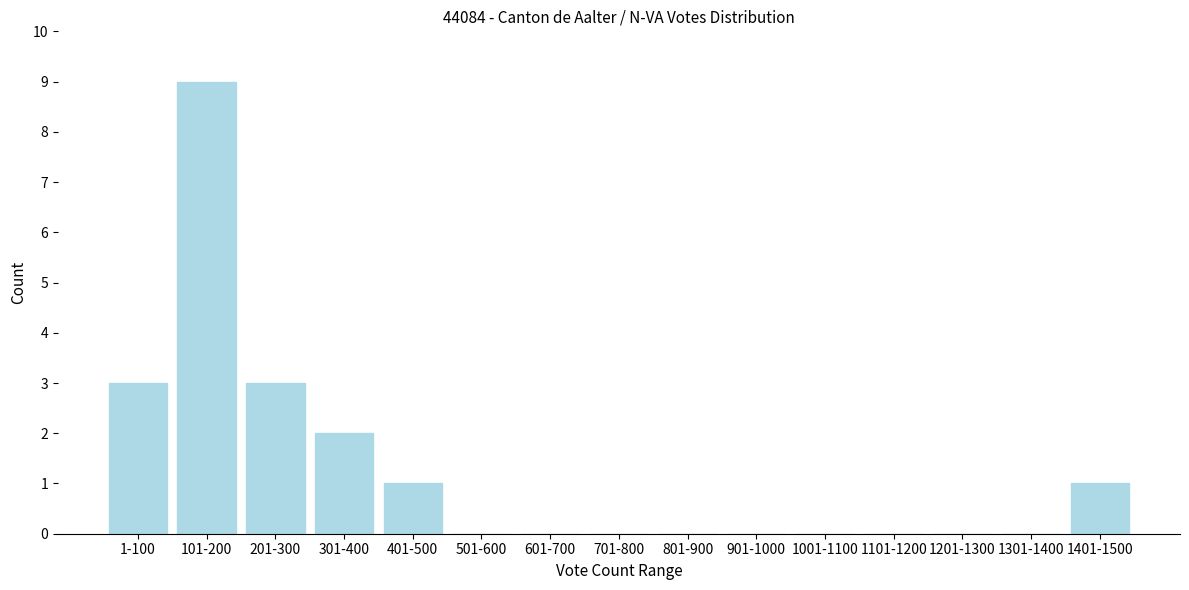

Reading left to right, what are all the values shown in this chart?

1-100=3	101-200=9	201-300=3	301-400=2	401-500=1	501-600=0	601-700=0	701-800=0	801-900=0	901-1000=0	1001-1100=0	1101-1200=0	1201-1300=0	1301-1400=0	1401-1500=1